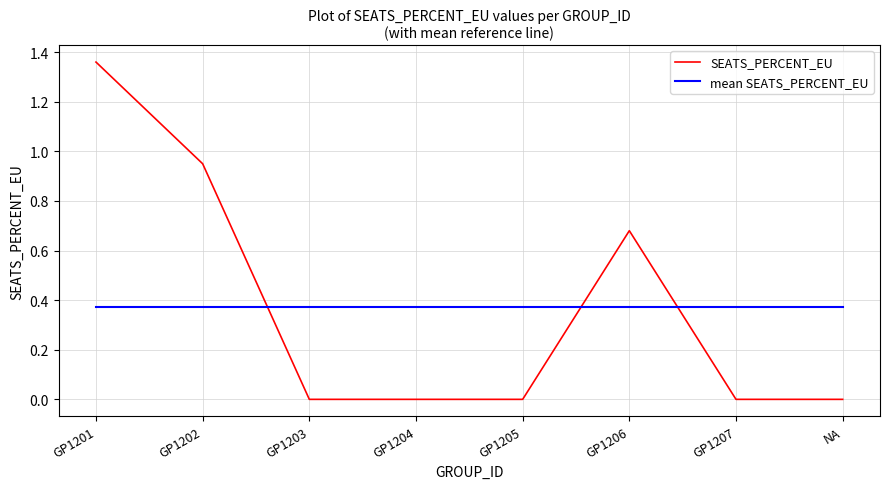

Rank the series by their maximum value, from highest to lowest.

SEATS_PERCENT_EU, mean SEATS_PERCENT_EU